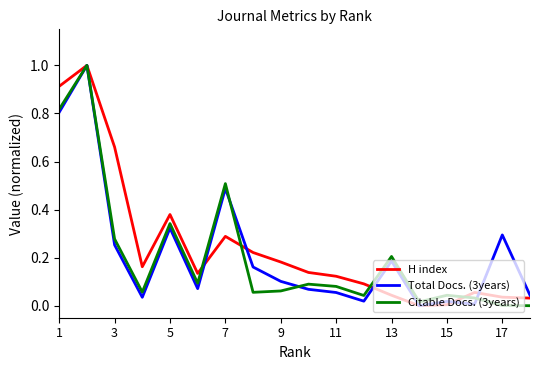

What is the maximum value for H index?

1.0